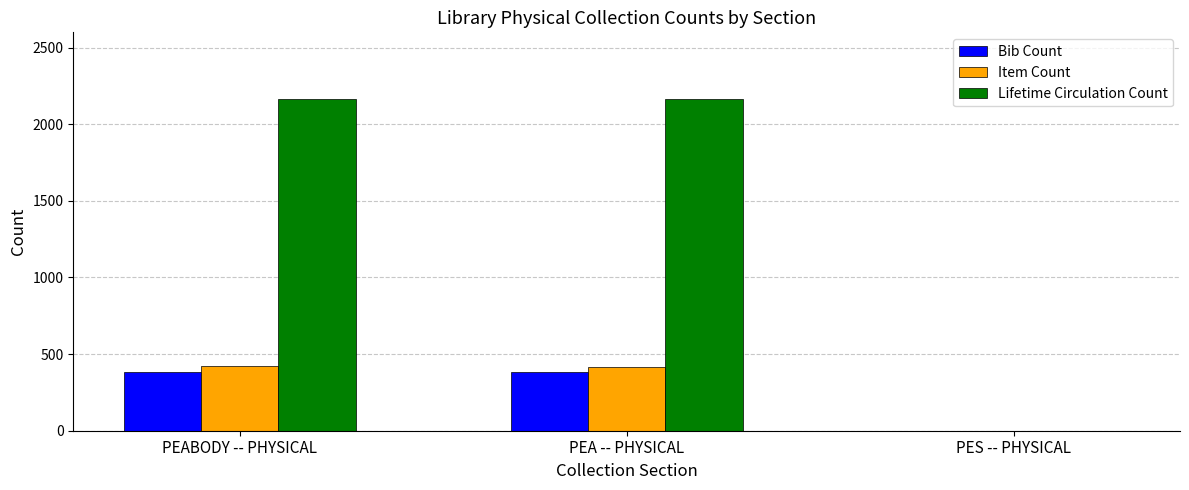

The Lifetime Circulation Count series shows 715 at PES -- PHYSICAL. True or false?

False